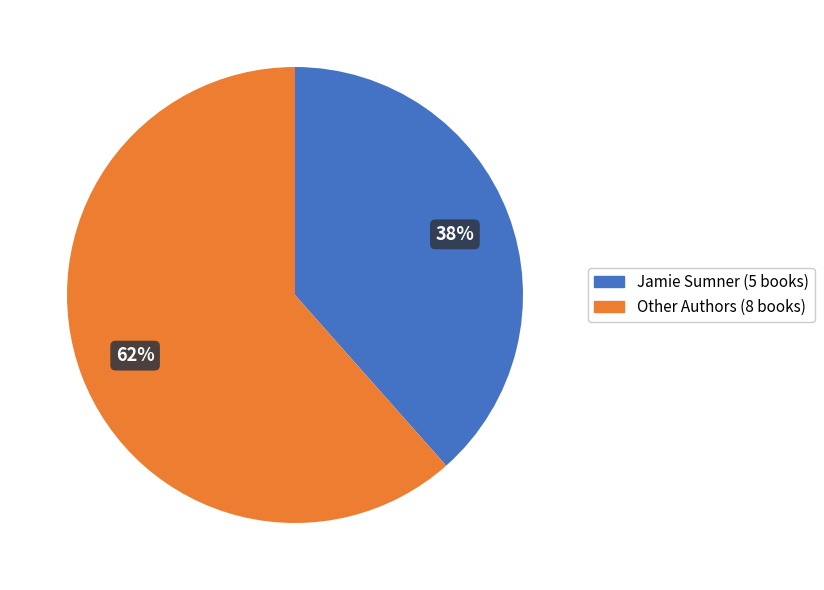

Is there any slice that represents more than half of the pie?

Yes